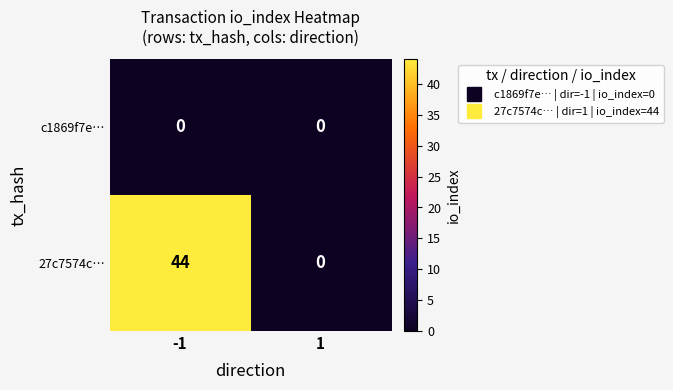

How many distinct data groups are displayed?

2